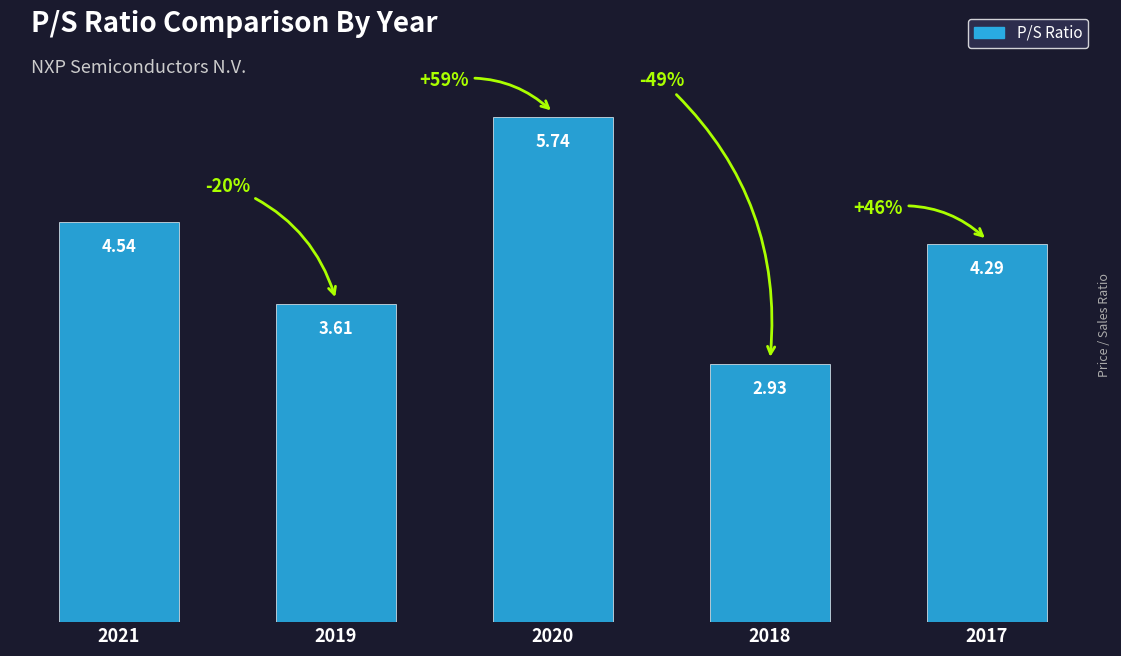

The value at 2018 is 0.9. True or false?

False